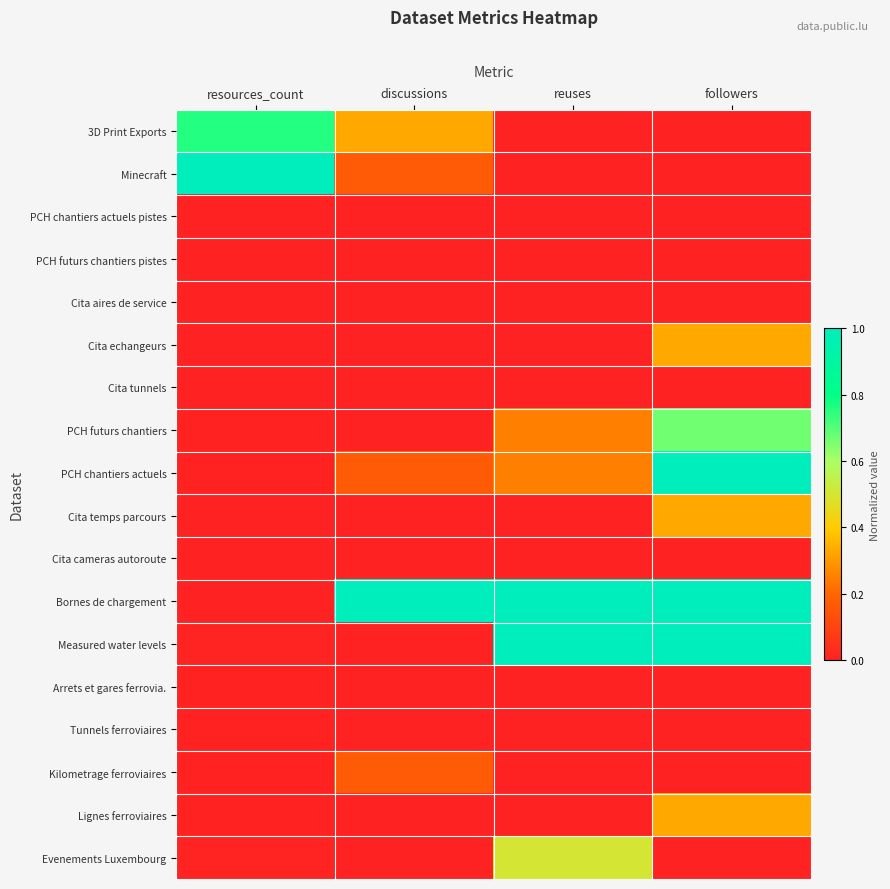

Reading right to left, list all the values displayed in this chart.

3D Print Exports: followers=0.0	reuses=0.0	discussions=0.3	resources_count=0.8
Minecraft: followers=0.0	reuses=0.0	discussions=0.2	resources_count=1.0
PCH chantiers actuels pistes: followers=0.0	reuses=0.0	discussions=0.0	resources_count=0.0
PCH futurs chantiers pistes: followers=0.0	reuses=0.0	discussions=0.0	resources_count=0.0
Cita aires de service: followers=0.0	reuses=0.0	discussions=0.0	resources_count=0.0
Cita echangeurs: followers=0.3	reuses=0.0	discussions=0.0	resources_count=0.0
Cita tunnels: followers=0.0	reuses=0.0	discussions=0.0	resources_count=0.0
PCH futurs chantiers: followers=0.7	reuses=0.2	discussions=0.0	resources_count=0.0
PCH chantiers actuels: followers=1.0	reuses=0.2	discussions=0.2	resources_count=0.0
Cita temps parcours: followers=0.3	reuses=0.0	discussions=0.0	resources_count=0.0
Cita cameras autoroute: followers=0.0	reuses=0.0	discussions=0.0	resources_count=0.0
Bornes de chargement: followers=1.0	reuses=1.0	discussions=1.0	resources_count=0.0
Measured water levels: followers=1.0	reuses=1.0	discussions=0.0	resources_count=0.0
Arrets et gares ferrovia.: followers=0.0	reuses=0.0	discussions=0.0	resources_count=0.0
Tunnels ferroviaires: followers=0.0	reuses=0.0	discussions=0.0	resources_count=0.0
Kilometrage ferroviaires: followers=0.0	reuses=0.0	discussions=0.2	resources_count=0.0
Lignes ferroviaires: followers=0.3	reuses=0.0	discussions=0.0	resources_count=0.0
Evenements Luxembourg: followers=0.0	reuses=0.5	discussions=0.0	resources_count=0.0